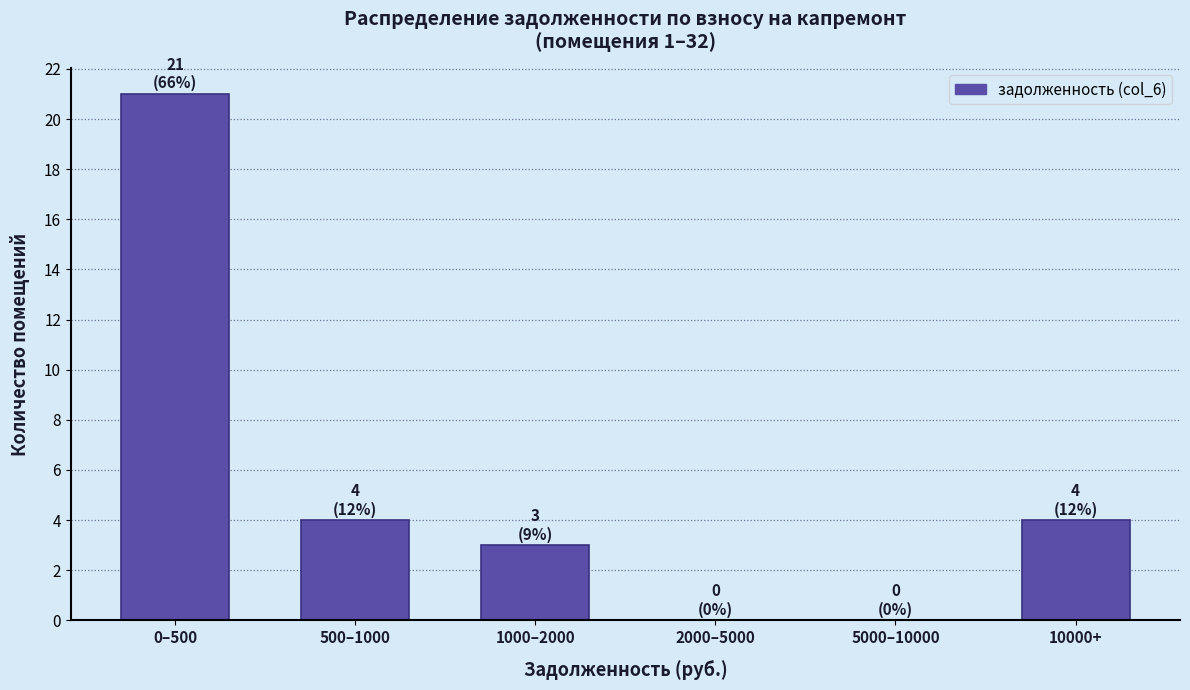

Reading right to left, extract all data points from this chart.

10000+=4	5000–10000=0	2000–5000=0	1000–2000=3	500–1000=4	0–500=21